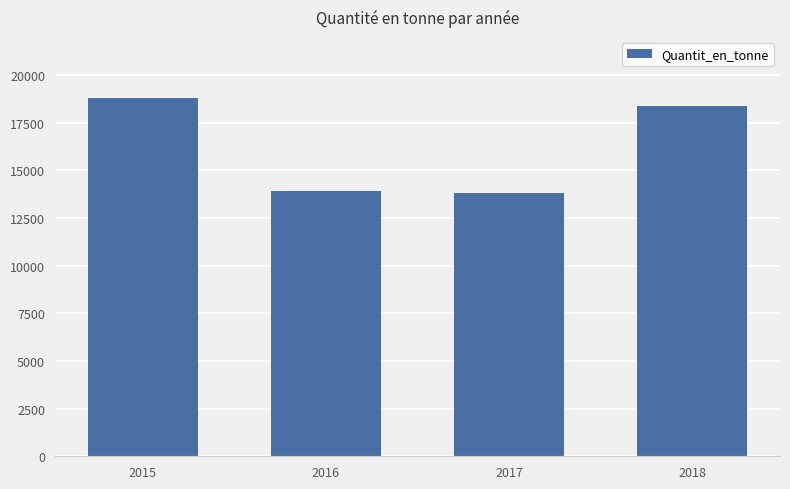

What is the ratio of the value at 2016 to the value at 2015?

0.7